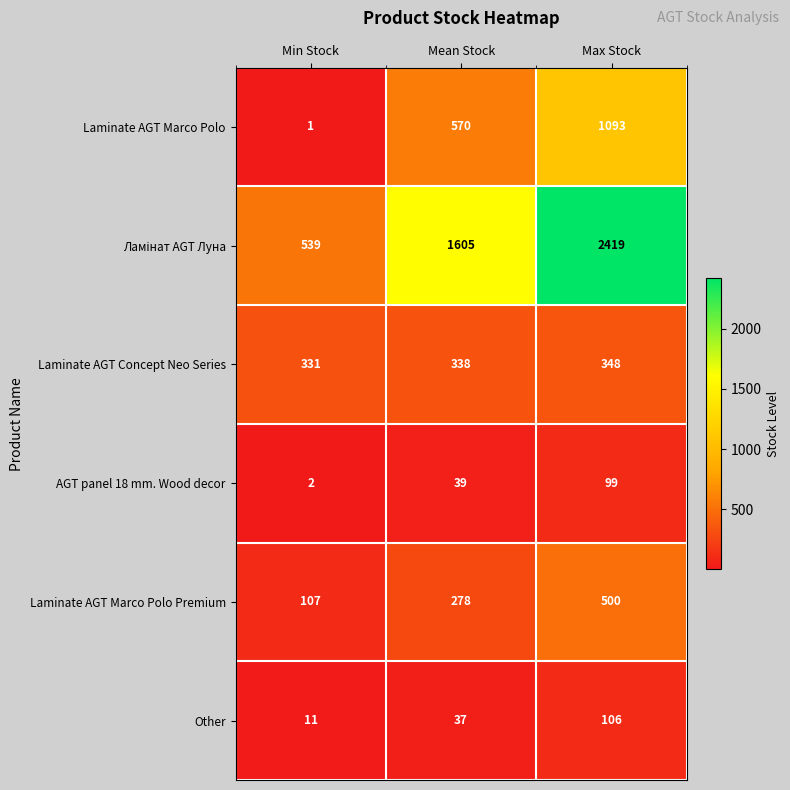

What is the average value of the Other series?

51